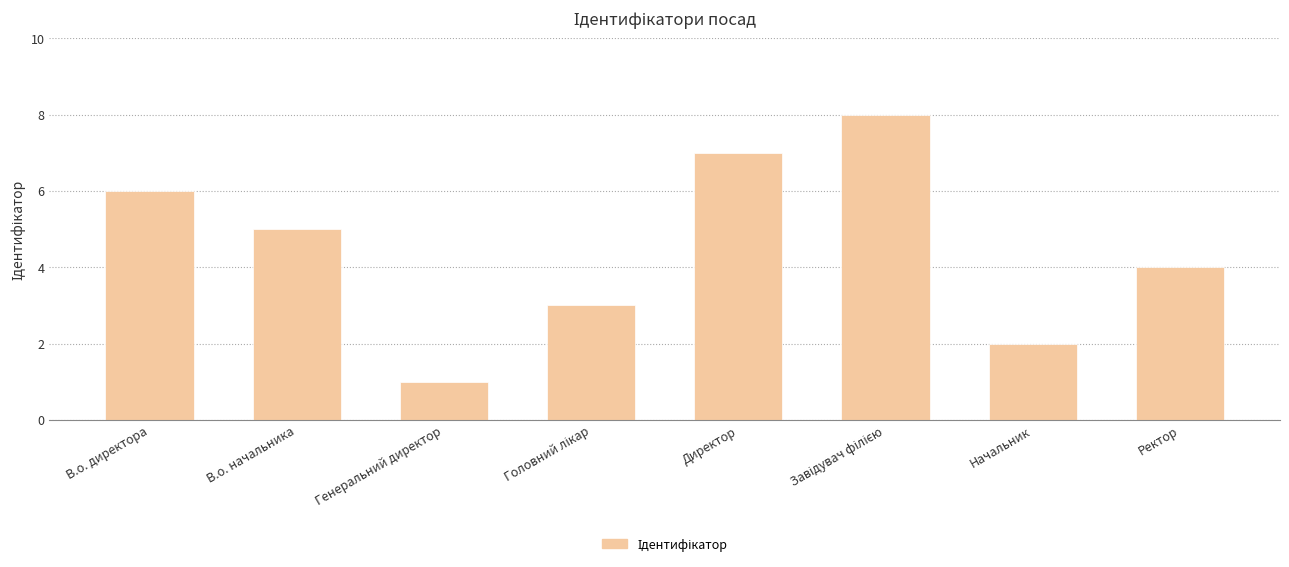

What is the label of the 7th bar from the left?

Начальник